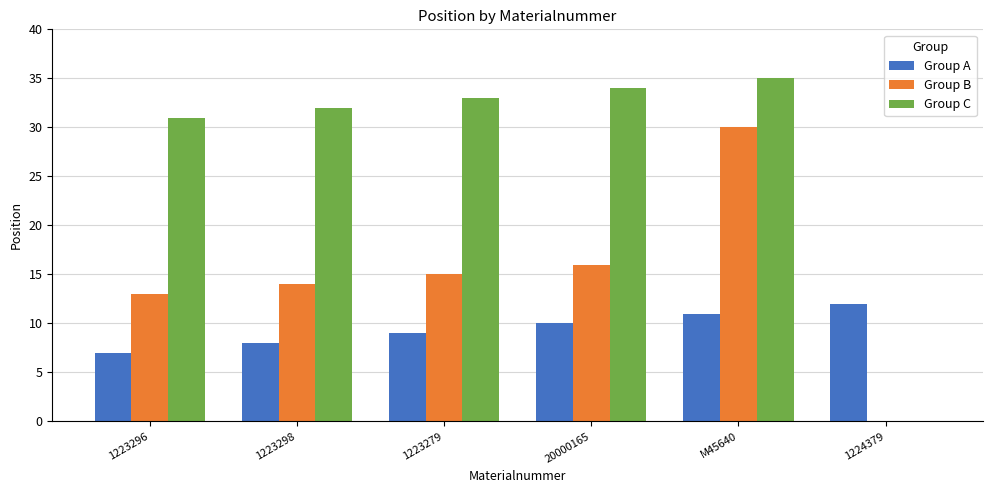

What value does the Group A series have at 1223296?

7